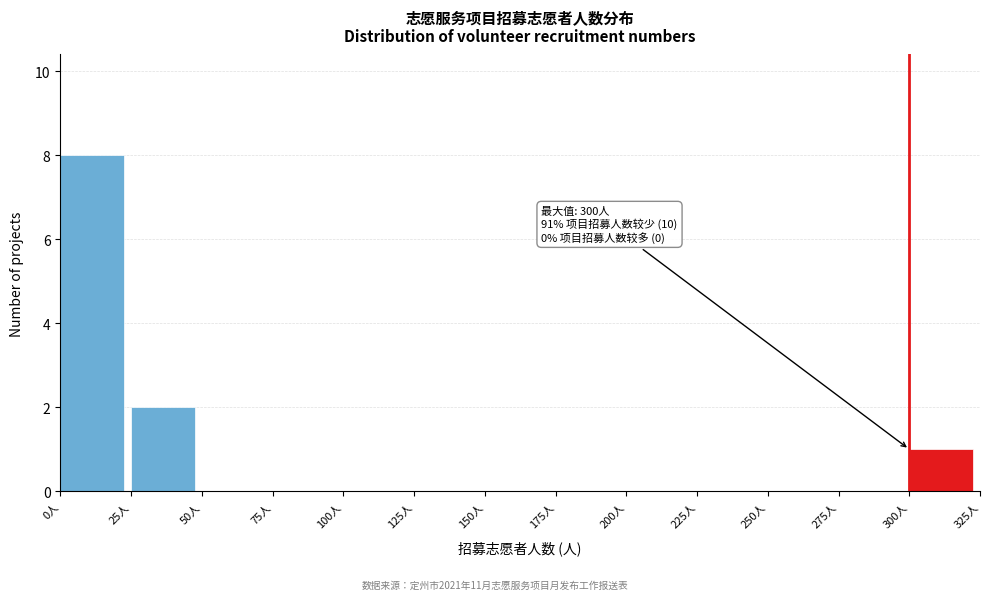

Which range on the x-axis has the tallest bar?

0 to 25